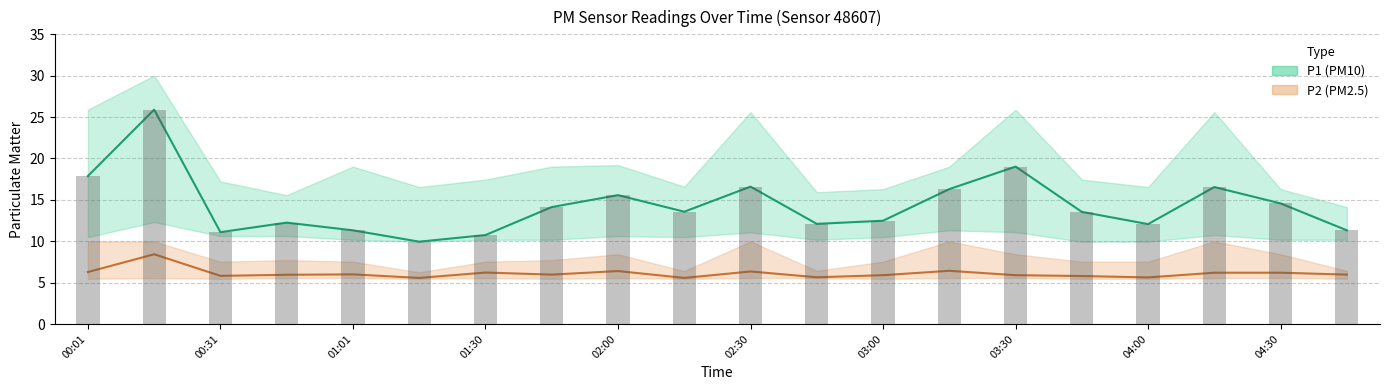

What position from the right is 03:30?

6